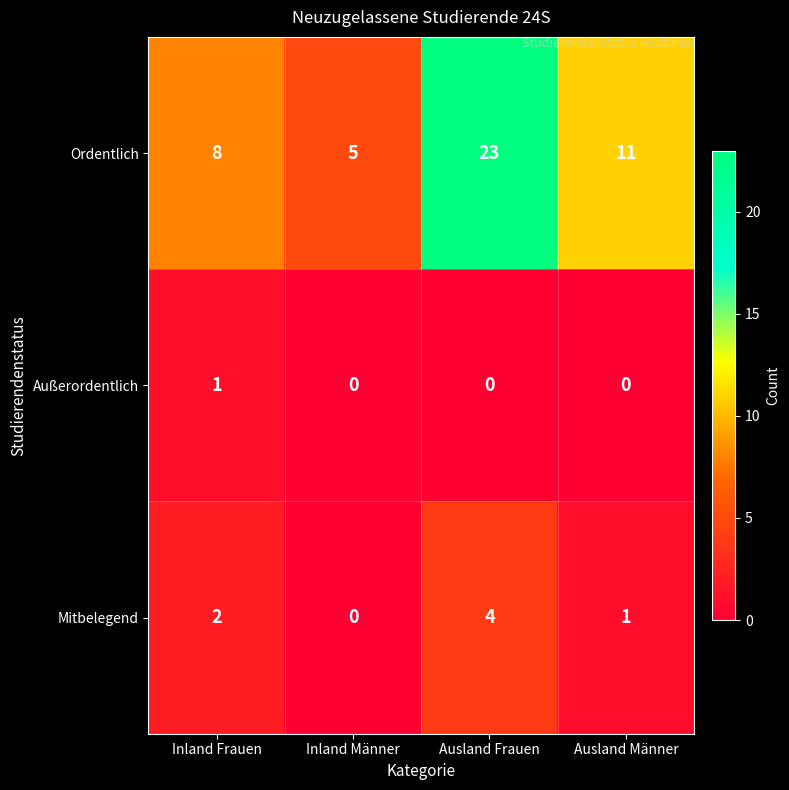

How many distinct data groups are displayed?

3